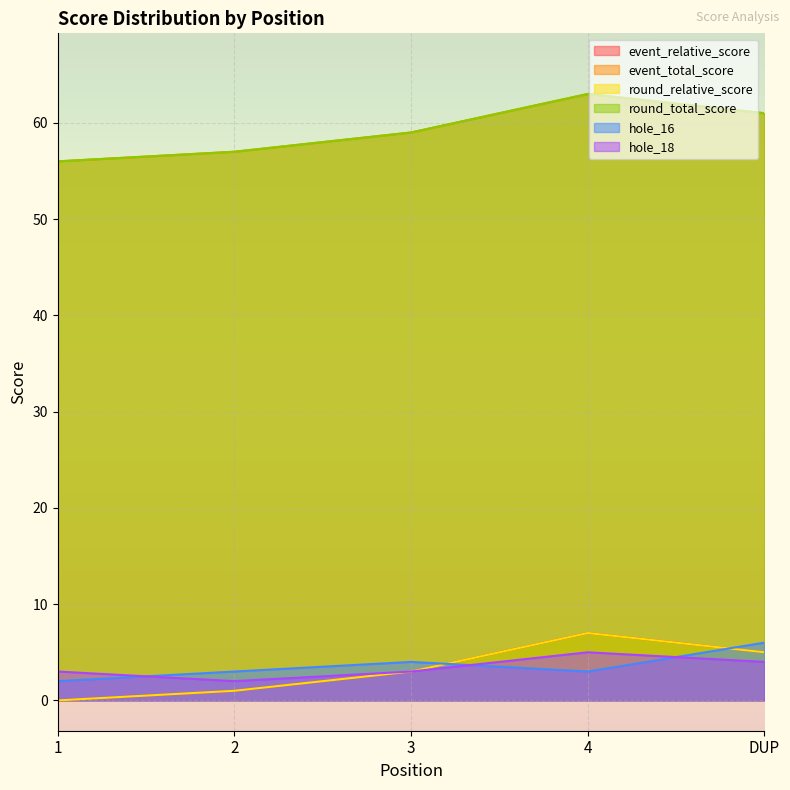

Which series changed the most between 1 and 3?

event_relative_score